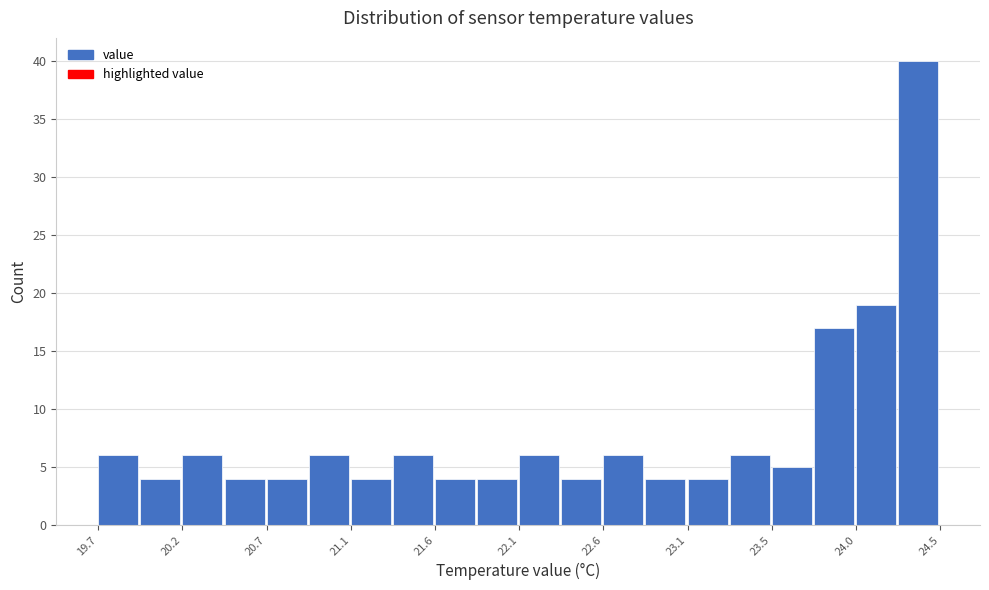

Reading left to right, transcribe this chart: for each bar, give the range it covers on the x-axis and its height. Neither the bar edges nor the heights are printed on the chart, so give them approximately, as read against the axes.

19.70 to 19.94: 6
19.94 to 20.18: 4
20.18 to 20.42: 6
20.42 to 20.66: 4
20.66 to 20.90: 4
20.90 to 21.14: 6
21.14 to 21.38: 4
21.38 to 21.62: 6
21.62 to 21.86: 4
21.86 to 22.10: 4
22.10 to 22.34: 6
22.34 to 22.58: 4
22.58 to 22.82: 6
22.82 to 23.06: 4
23.06 to 23.30: 4
23.30 to 23.54: 6
23.54 to 23.78: 5
23.78 to 24.02: 17
24.02 to 24.26: 19
24.26 to 24.50: 40